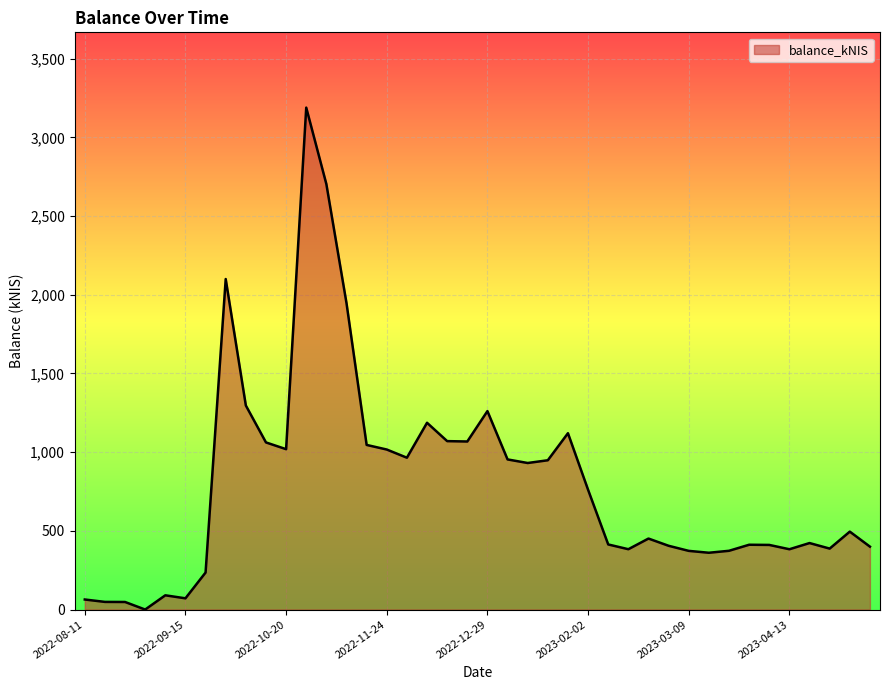

What is the maximum value shown in the chart?

3188.6